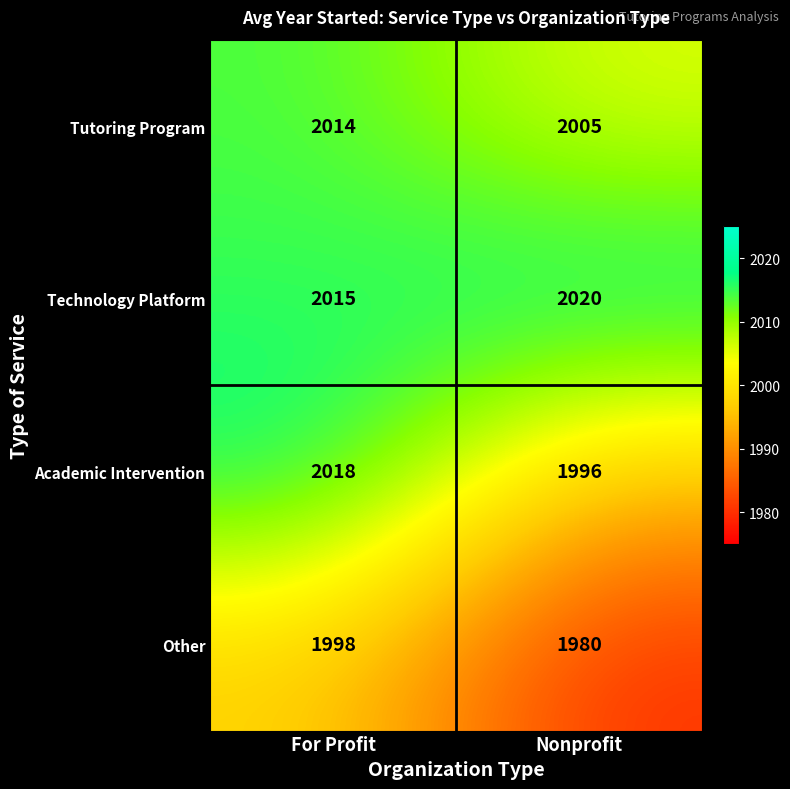

What is the highest value of the Academic Intervention series?

2018